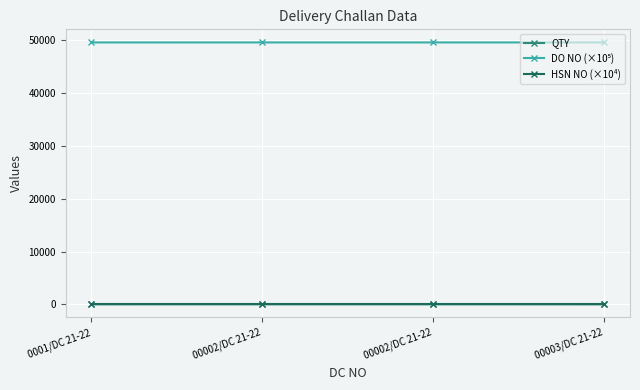

Which series has the largest total across all categories?

DO NO (×10⁵)